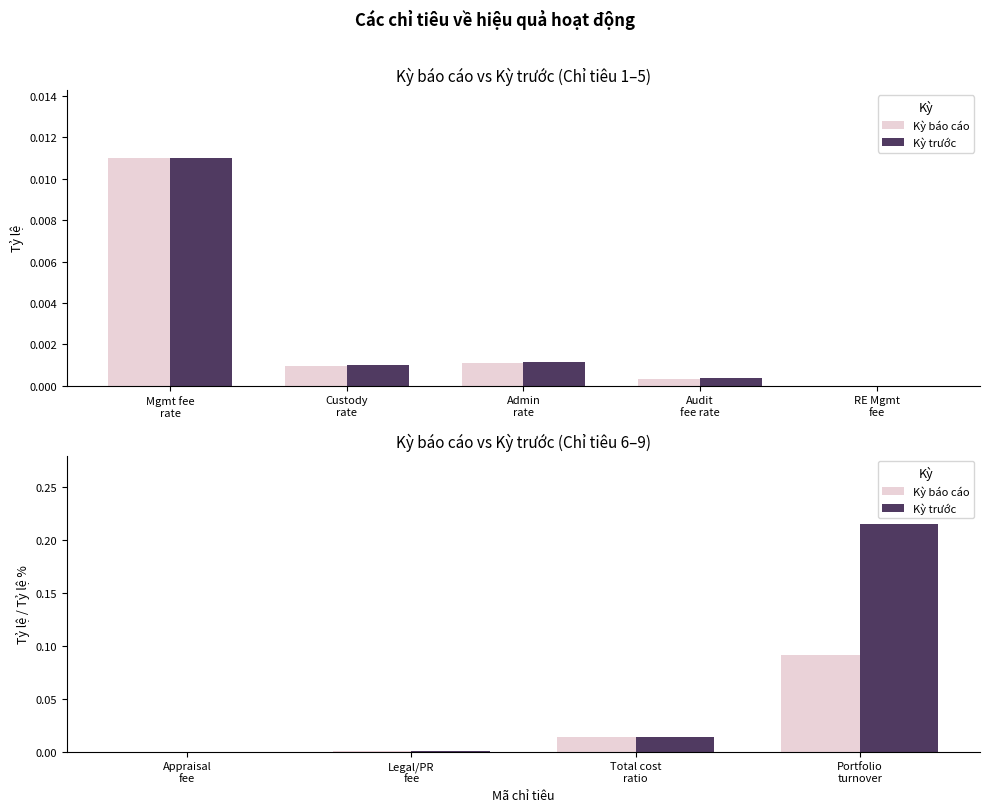

Is it true that Kỳ báo cáo equals 0.0 at Appraisal fee?

True